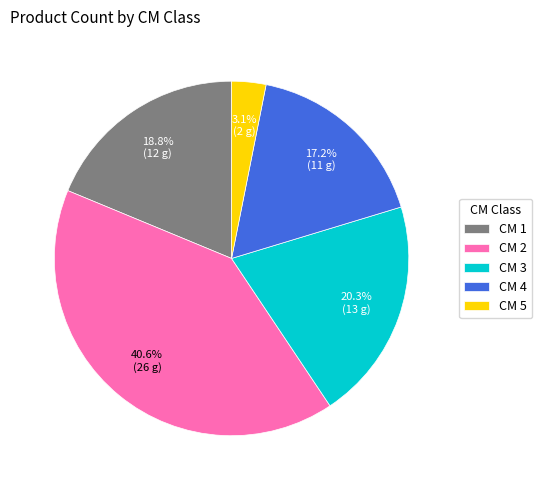

Approximately how many times larger is the value at CM 3 compared to CM 4?

1.2